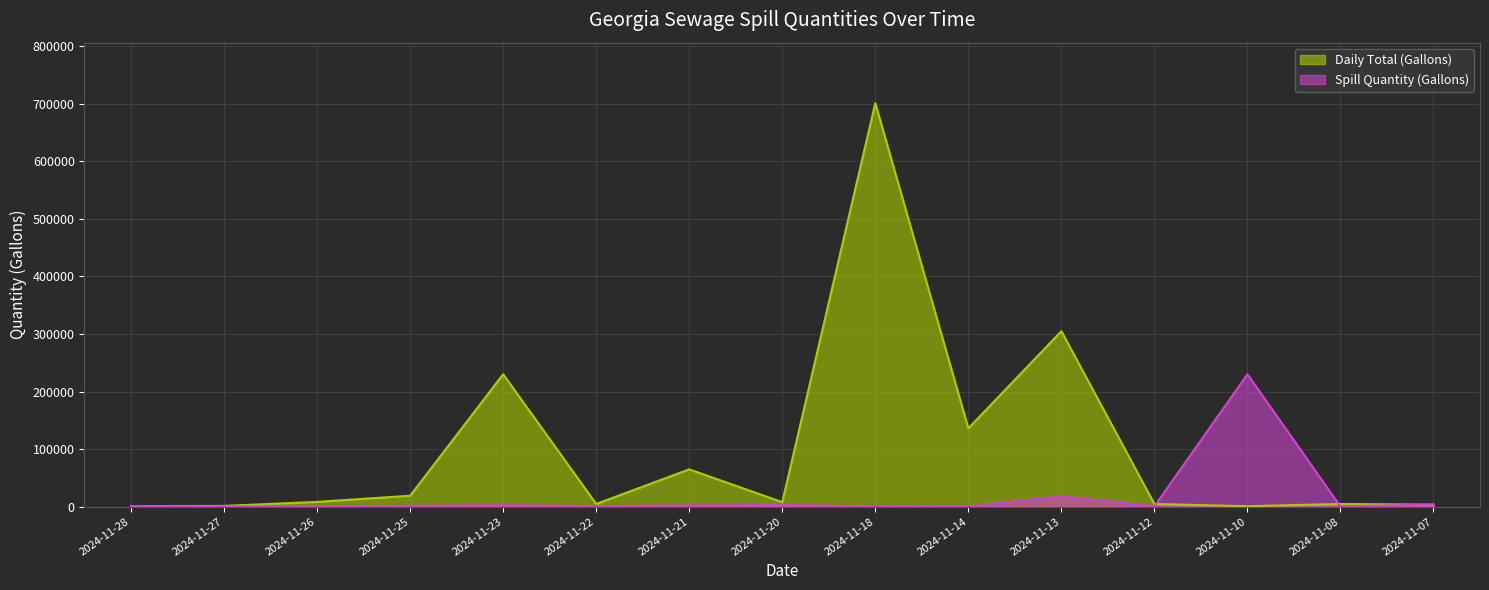

True or false: Daily Total (Gallons) and Spill Quantity (Gallons) intersect in this chart.

True